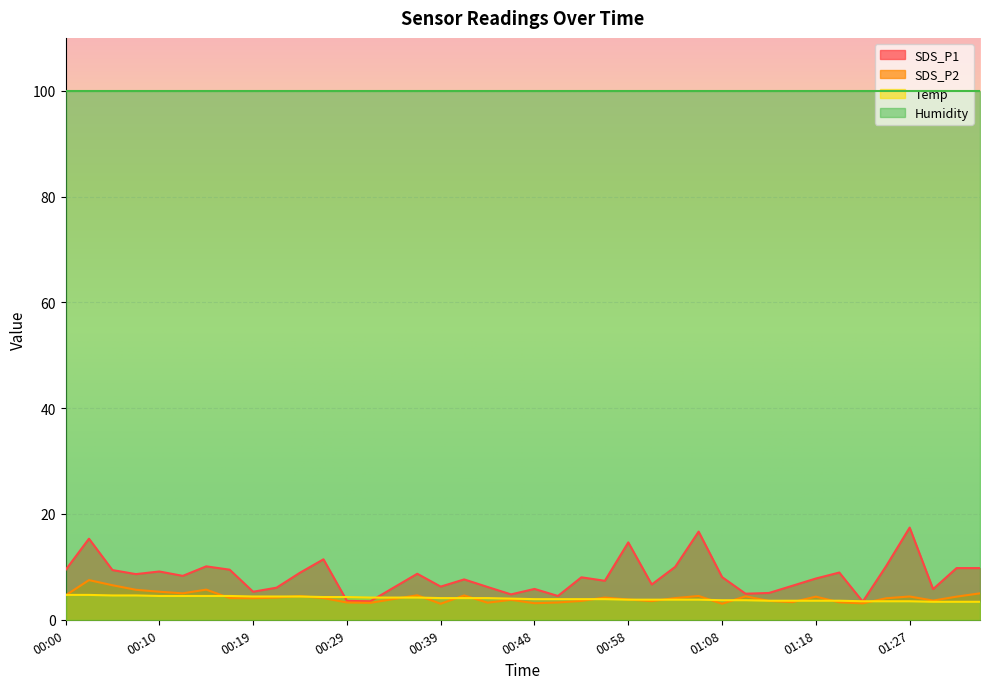

The value of Temp at 00:29 is 4.3. True or false?

True